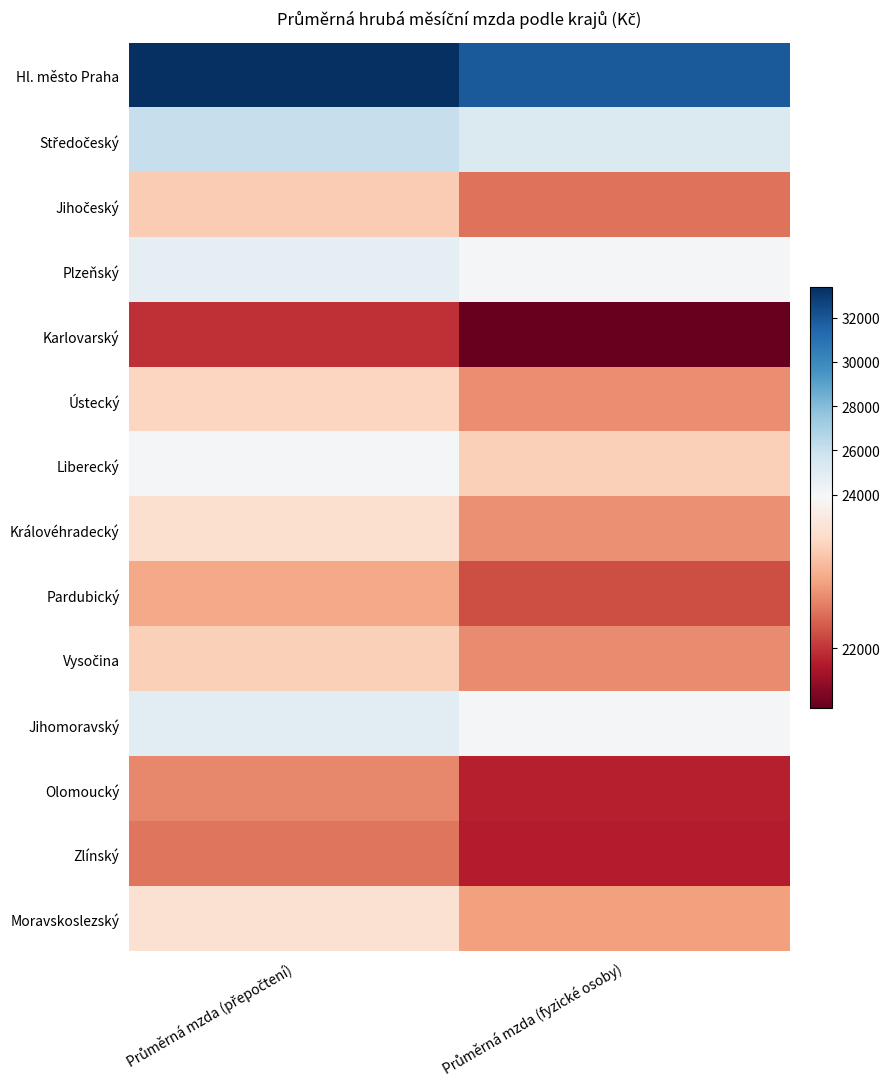

Which category has the highest value across all series?

Průměrná mzda (přepočtení)